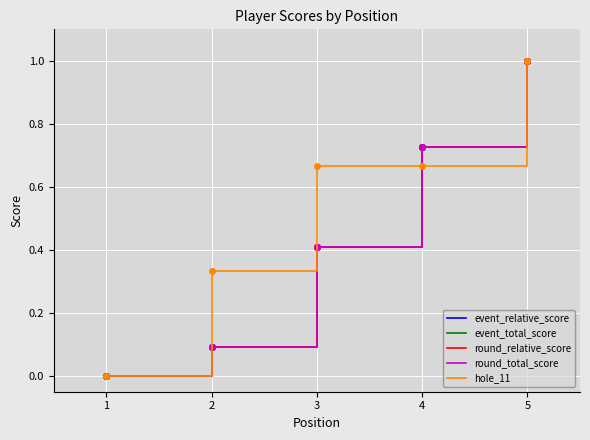

Which series changed the most between 2 and 3?

event_relative_score